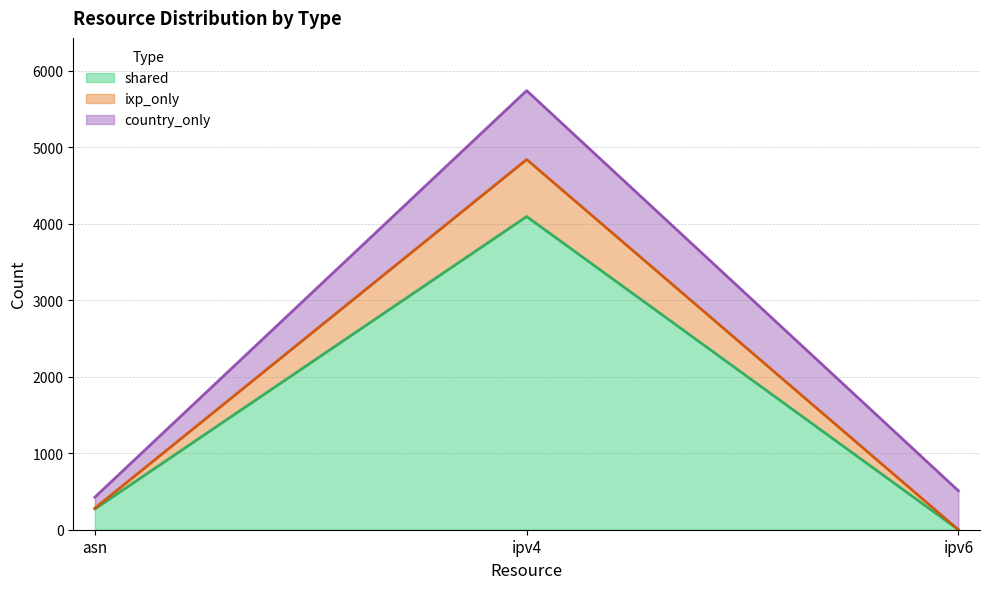

Reading left to right, transcribe the values for shared.

asn=272	ipv4=4096	ipv6=0